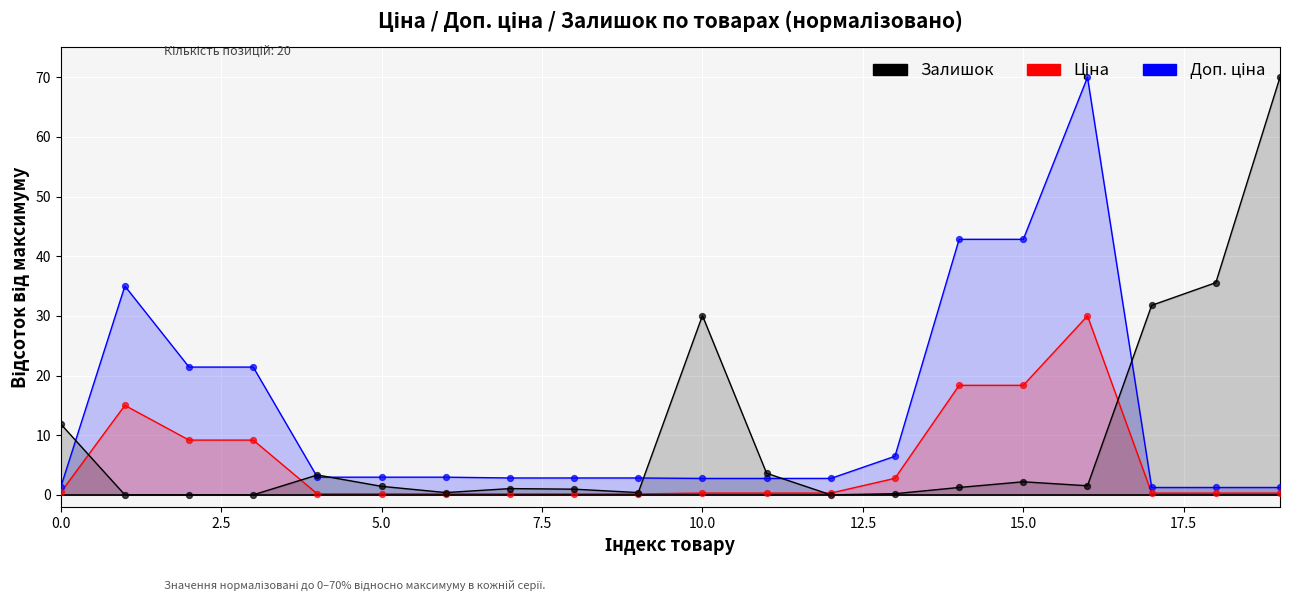

Which series reaches the maximum Y coordinate?

Доп. ціна